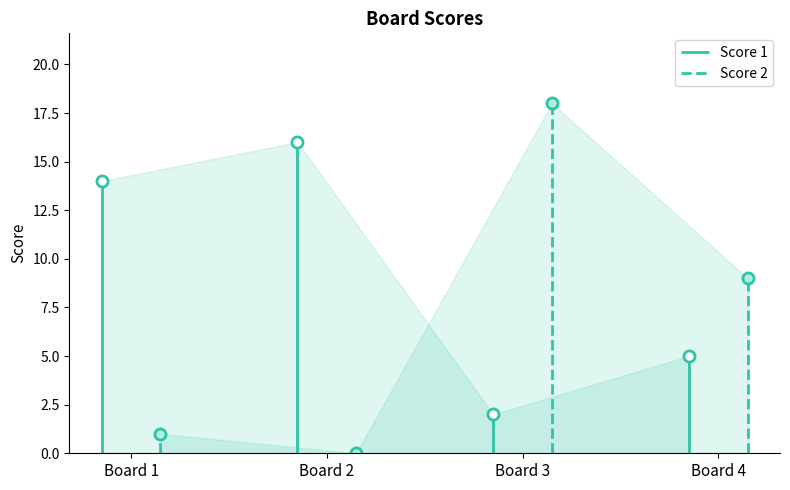

How many data points in Score 1 are above 14?

1